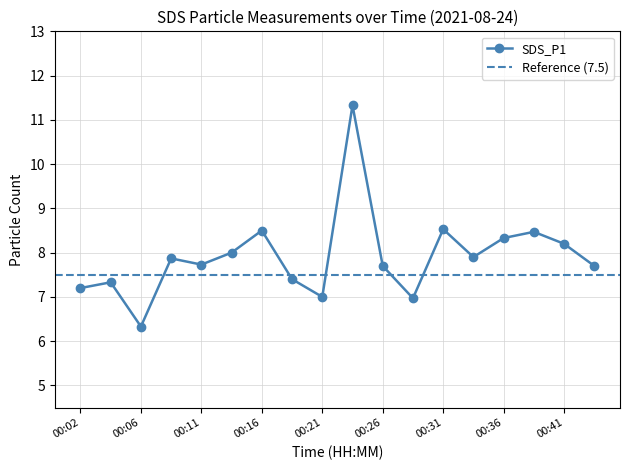

What is the maximum value shown in the chart?

11.3